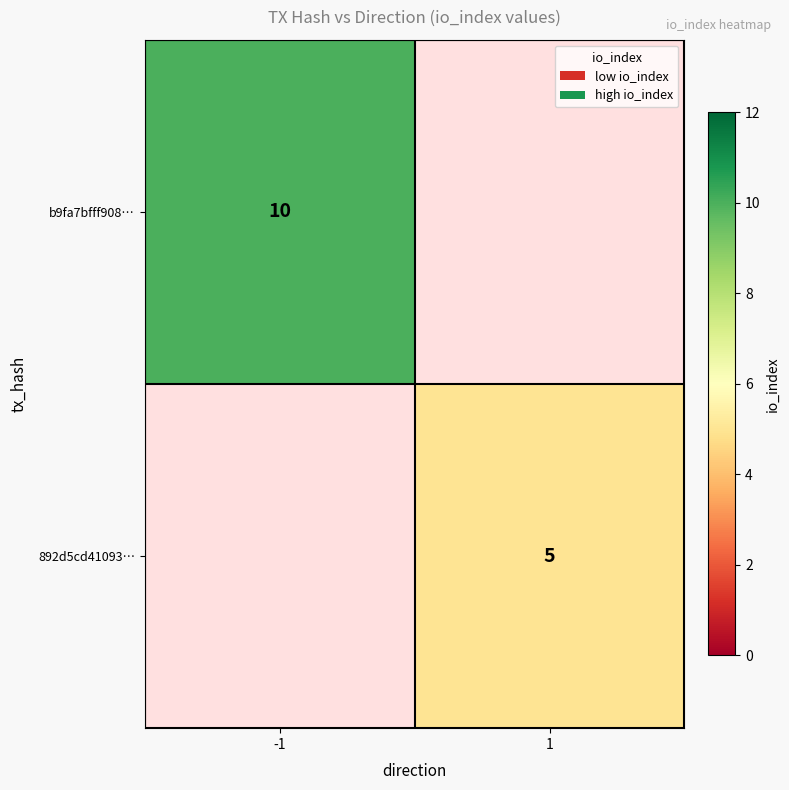

The value of b9fa7bfff908… at -1 is 18. True or false?

False